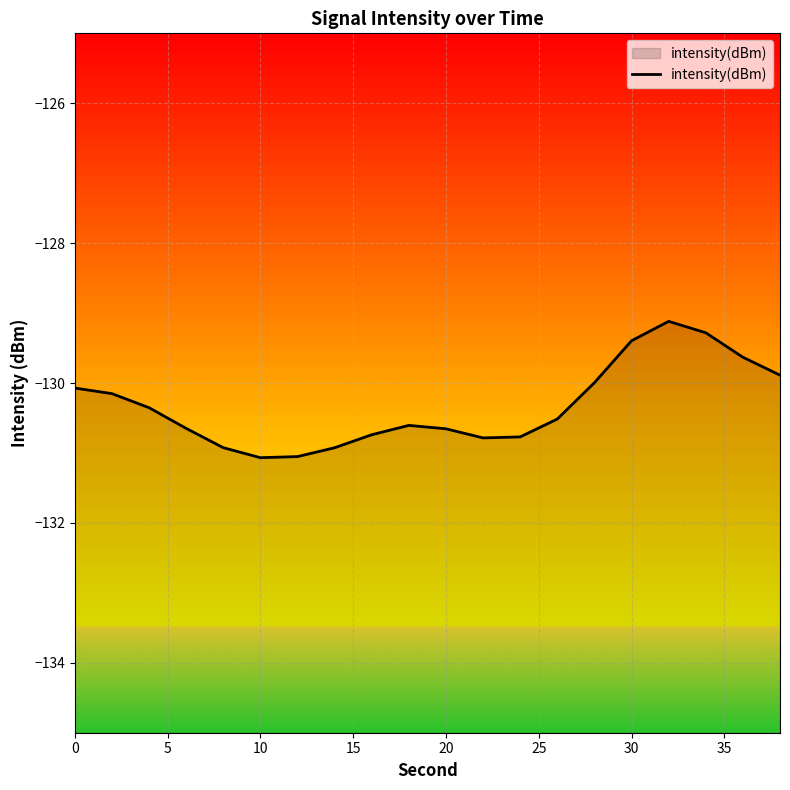

What is the greatest value displayed?

-129.1